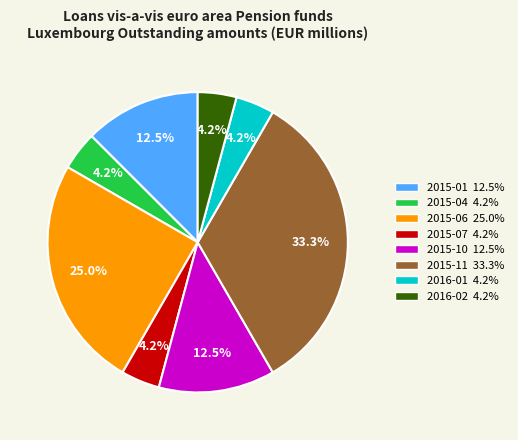

To the nearest percent, what is the difference between the largest and smallest slice percentages?

29%